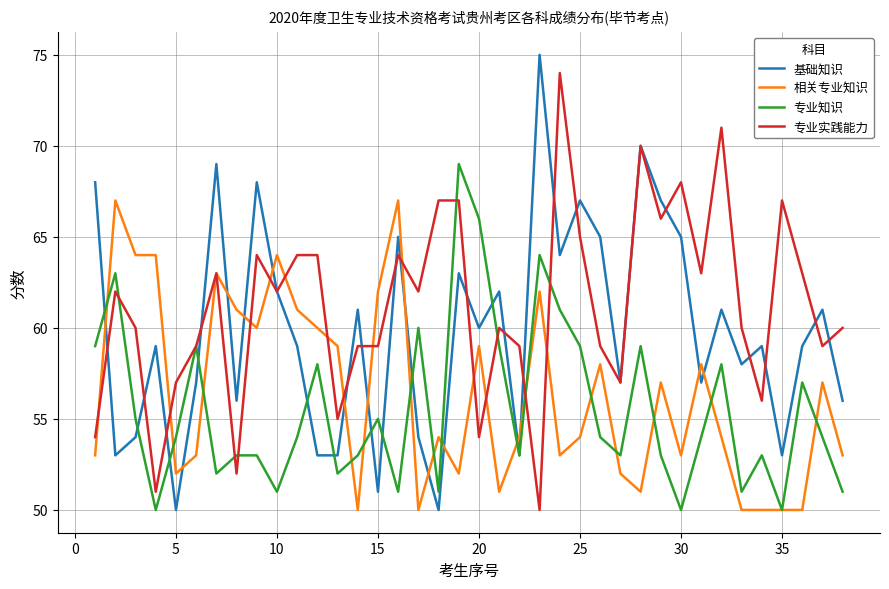

Which series has the largest total across all categories?

专业实践能力